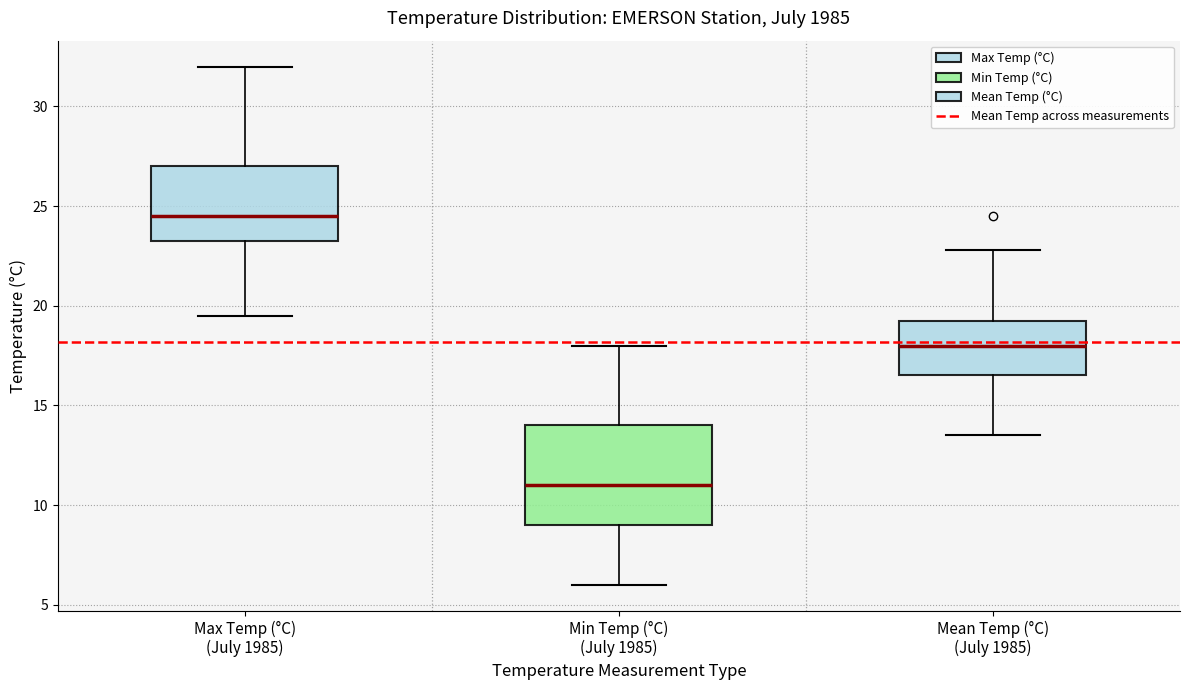

Which box's median line is the highest?

Max Temp (°C) (July 1985)